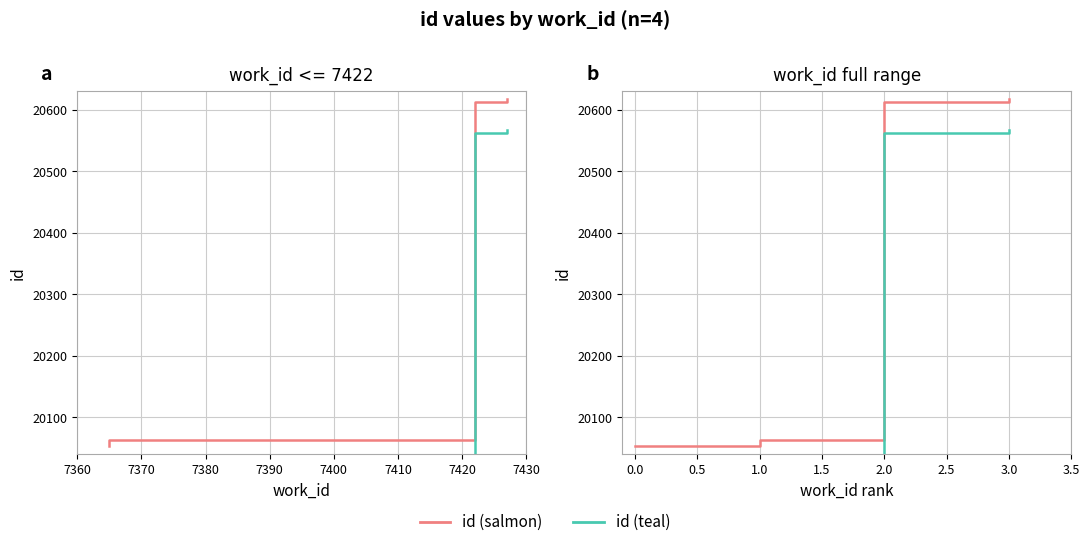

What is the sum of the id (teal) values at 0.0 and 3.0?

40571